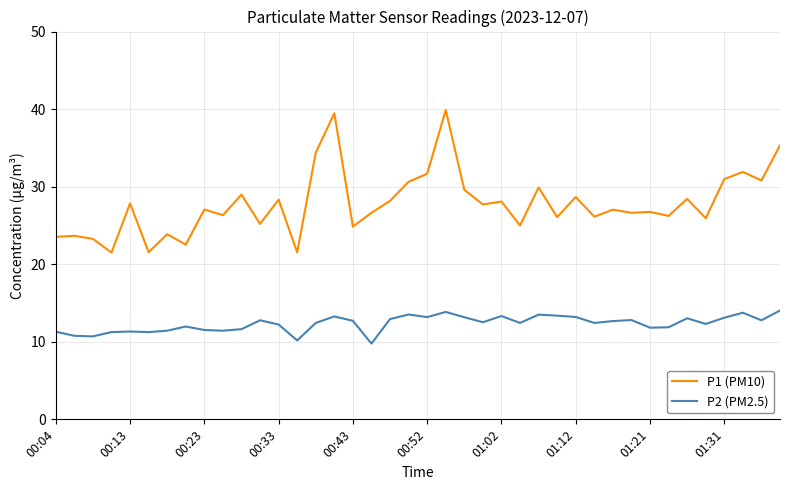

Which series has the largest total across all categories?

P1 (PM10)